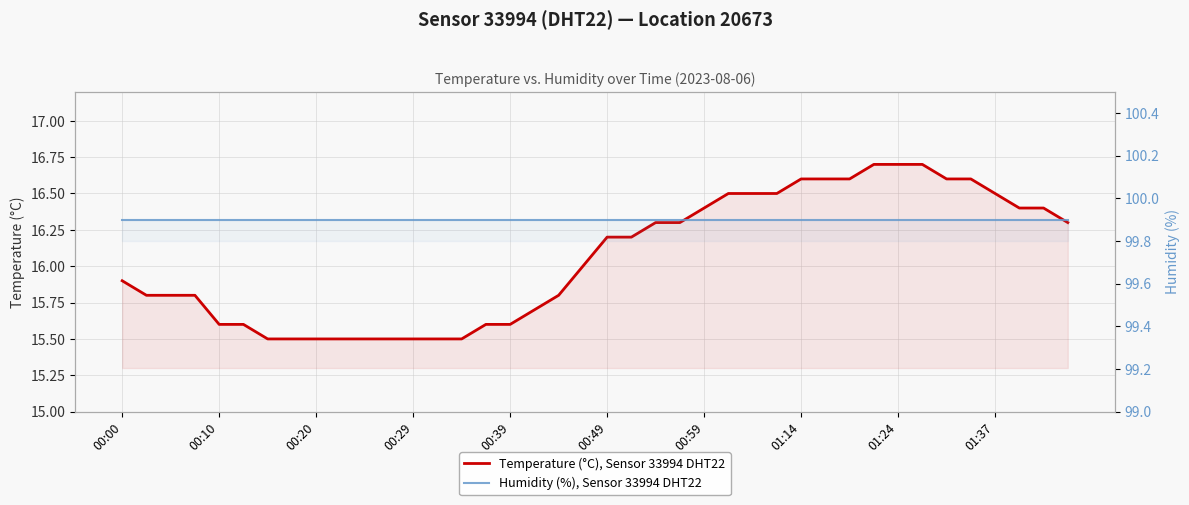

At how many categories does at least one series exceed 46?

40